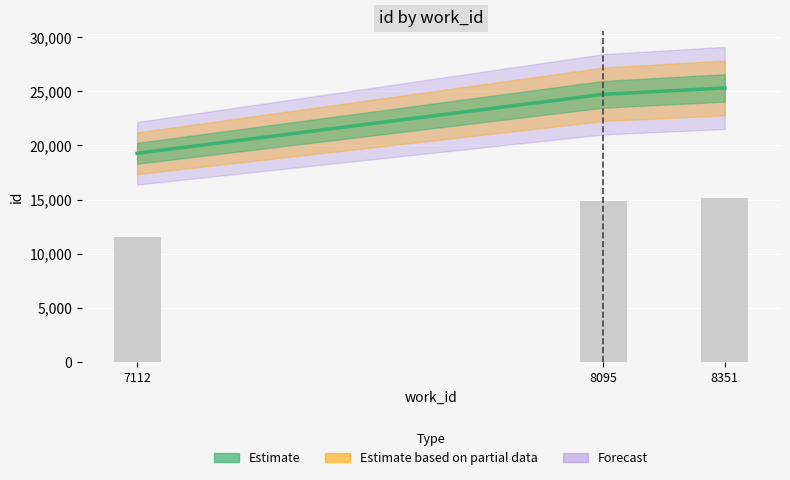

Reading right to left, transcribe all the data shown in this chart.

8351=25303	8095=24715	7112=19268